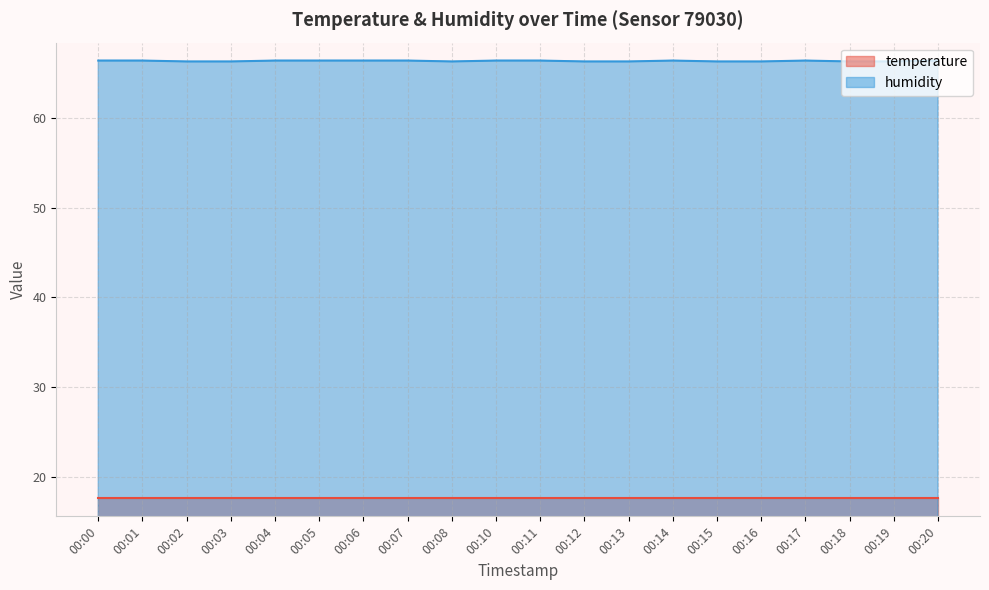

True or false: the data shows 66.4 at 00:11.

True